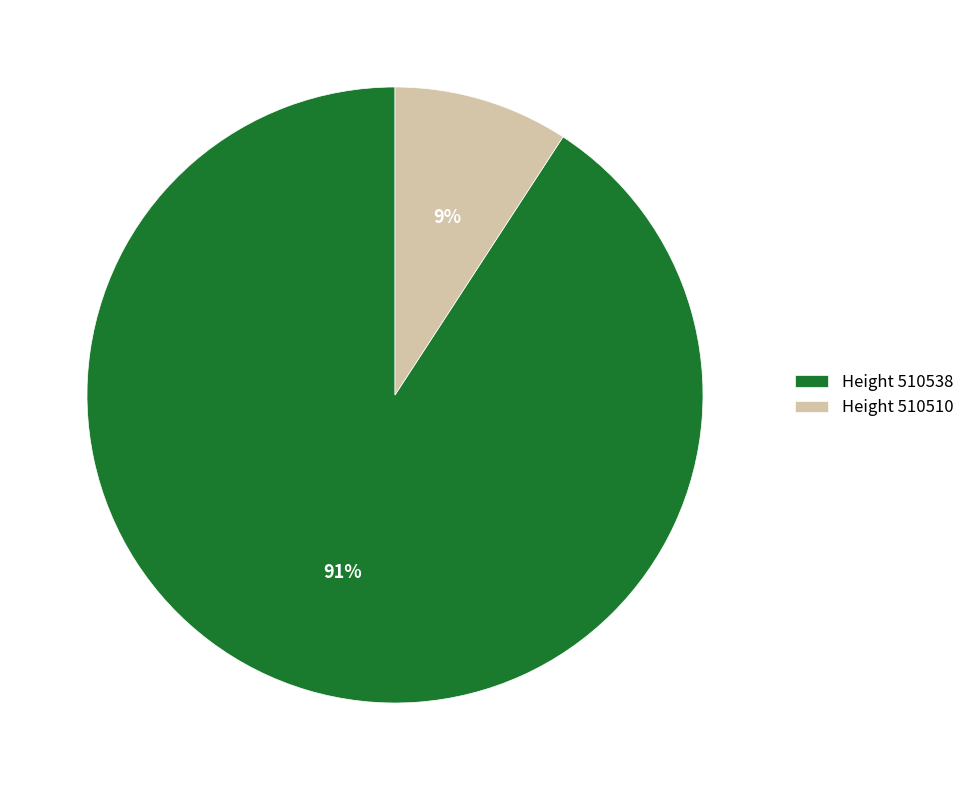

How many slices are in this pie chart?

2